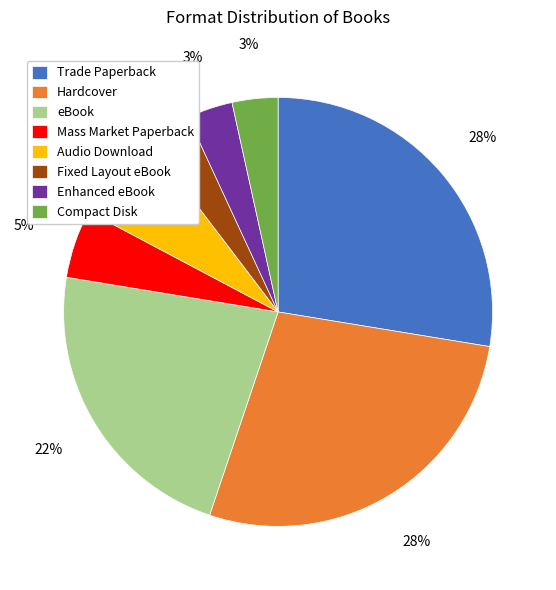

Is the sum of Fixed Layout eBook and eBook greater than half?

No